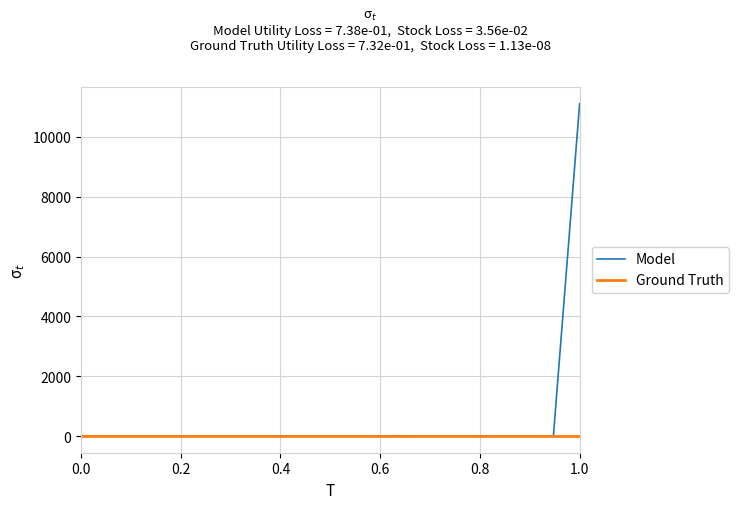

At how many categories does at least one series exceed 10928?

1